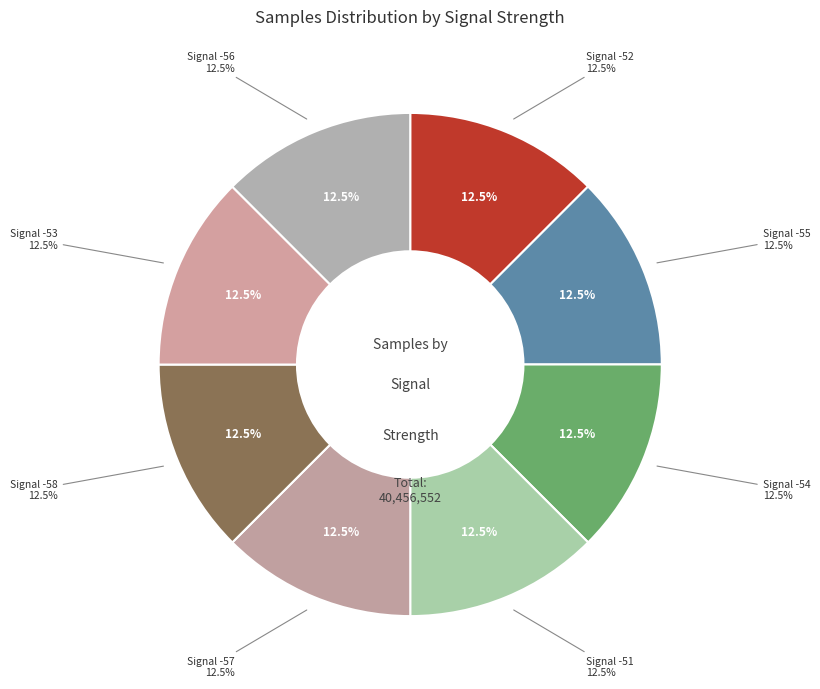

Which slice is the smallest?

Signal -52